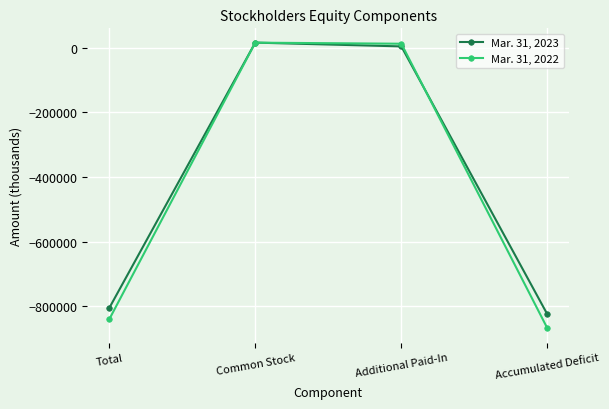

True or false: Mar. 31, 2022 has more than 0 points higher than both neighbors.

True